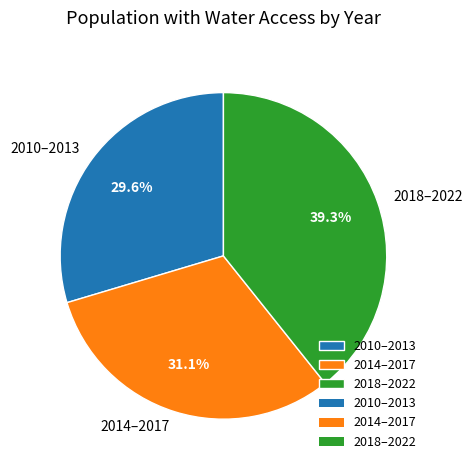

Count the number of slices in the pie.

3